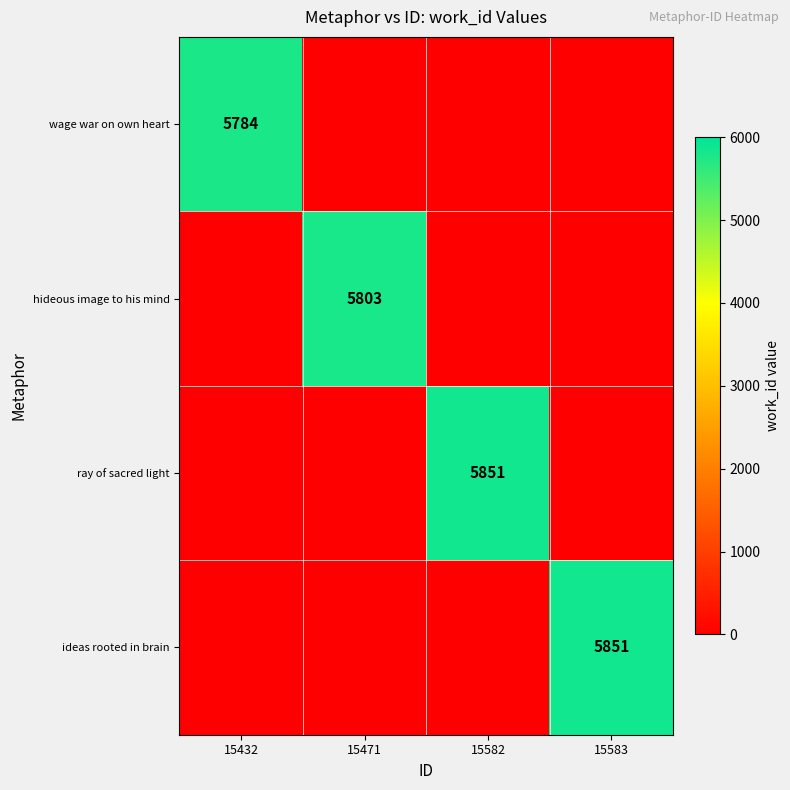

The value of hideous image to his mind at 15471 is 8895. True or false?

False